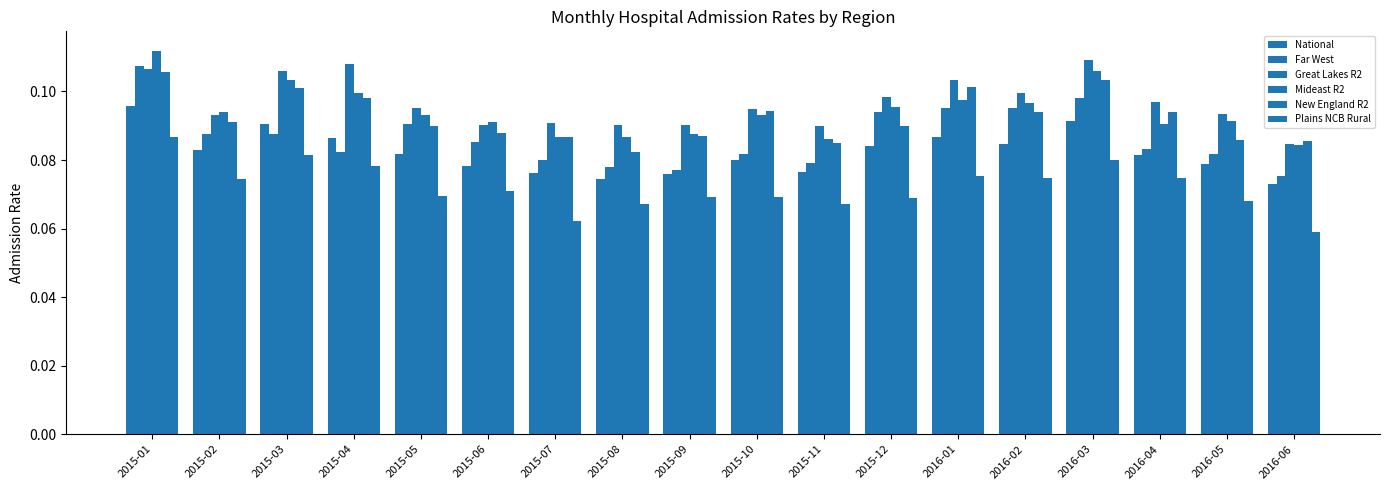

Count the number of categories in the chart.

18